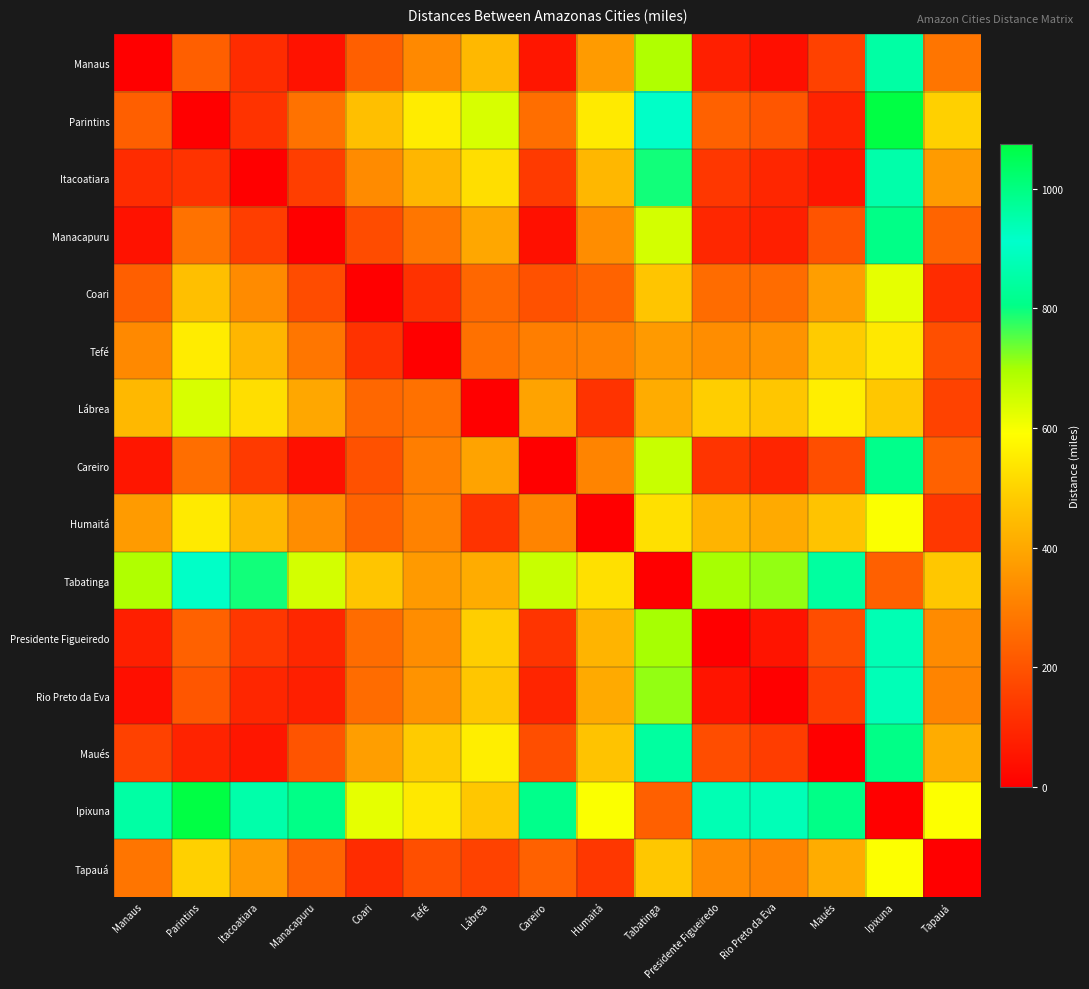

What is the maximum value shown in the chart?

1074